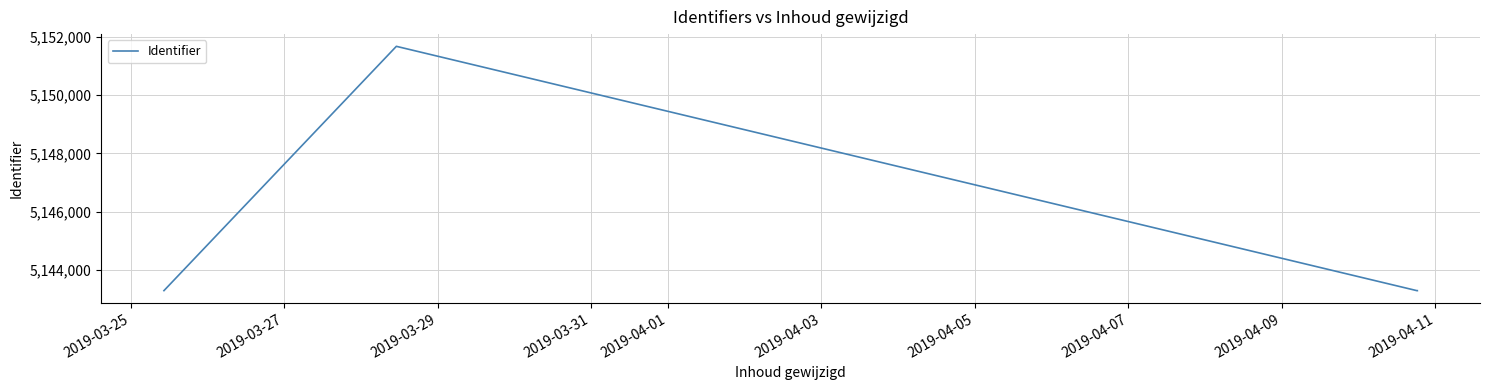

How many lines are shown in the chart?

1